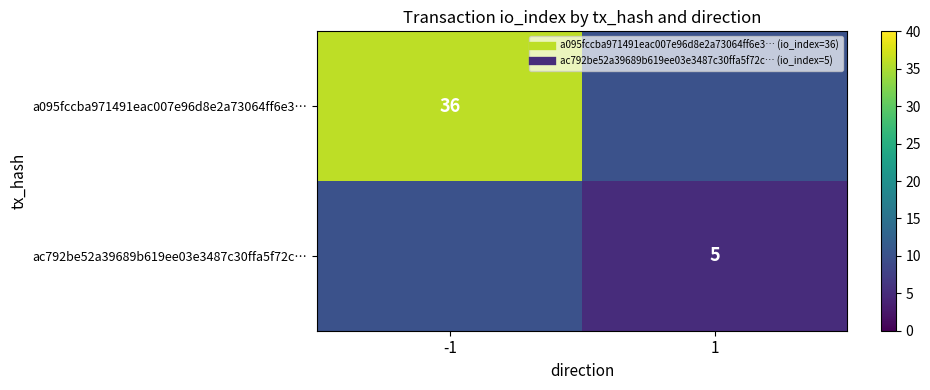

Rank the series by their average value, from highest to lowest.

a095fccba971491eac007e96d8e2a73064ff6e3…, ac792be52a39689b619ee03e3487c30ffa5f72c…